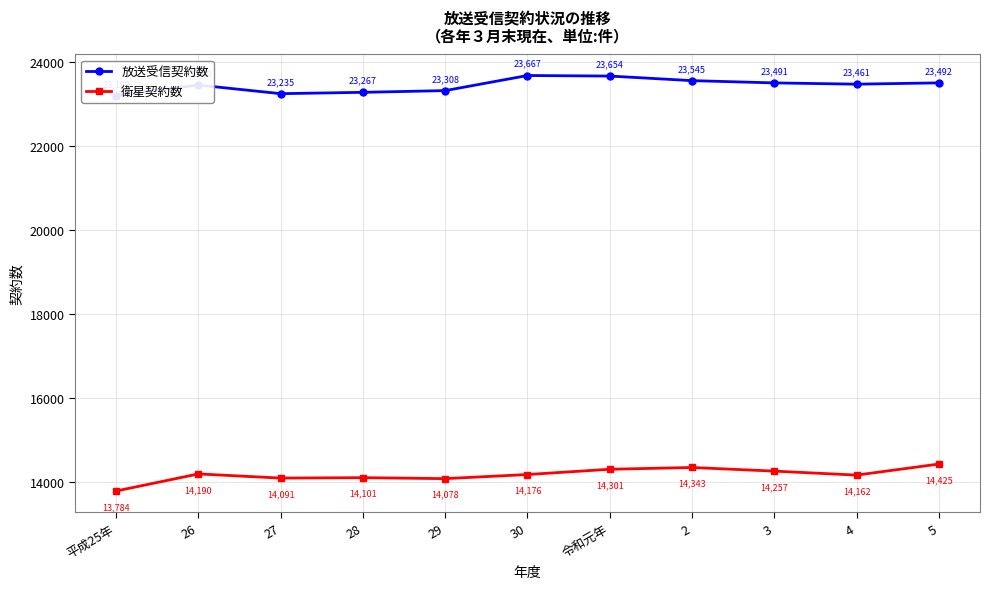

At which category does 衛星契約数 reach its first local valley?

27